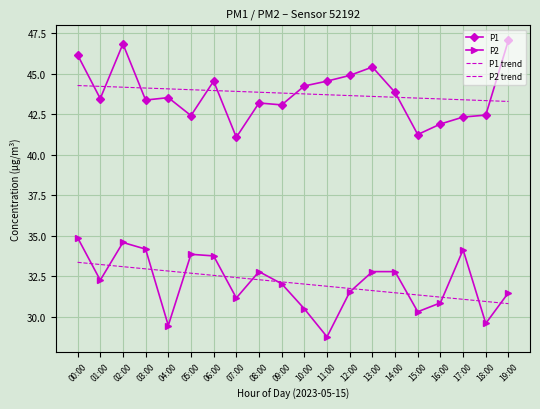

Which has a higher value, 14:00 or 00:00?

00:00